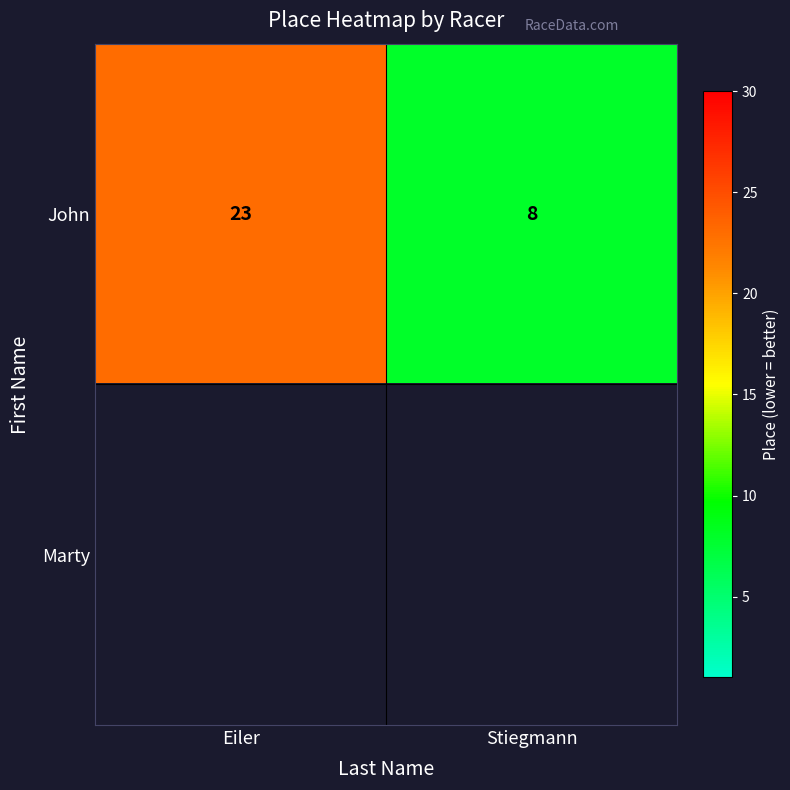

At which category does the chart reach its minimum across all series?

Stiegmann